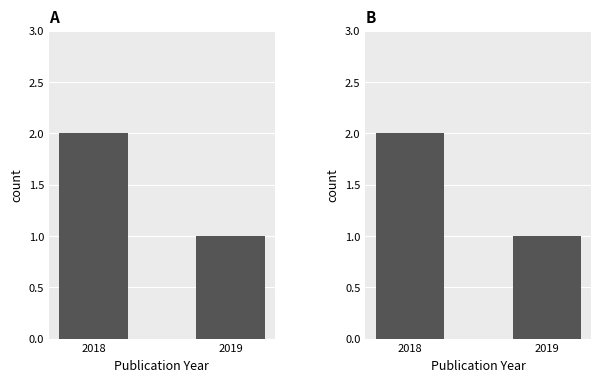

Count the number of data series in this chart.

1